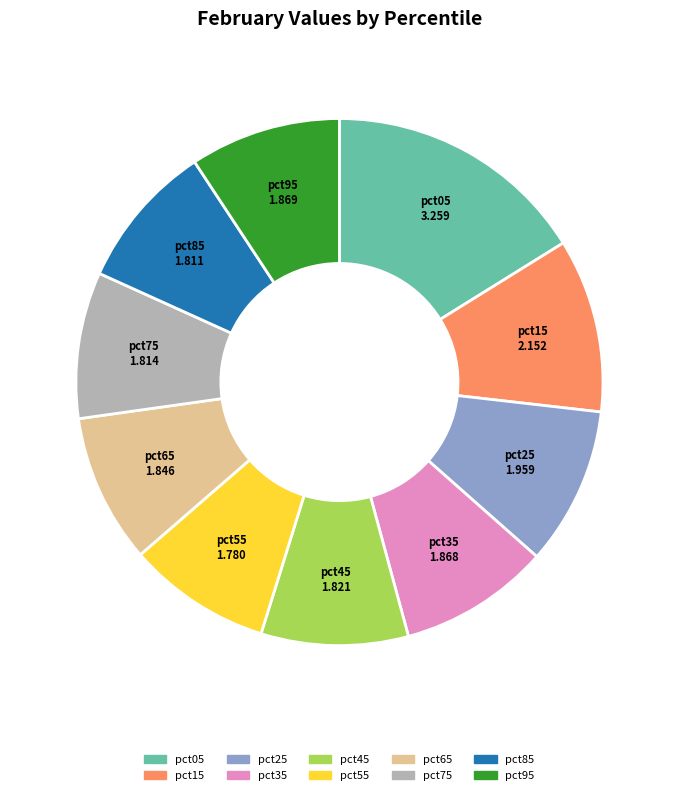

What is the ratio of the value at pct15 to the value at pct55?

1.2